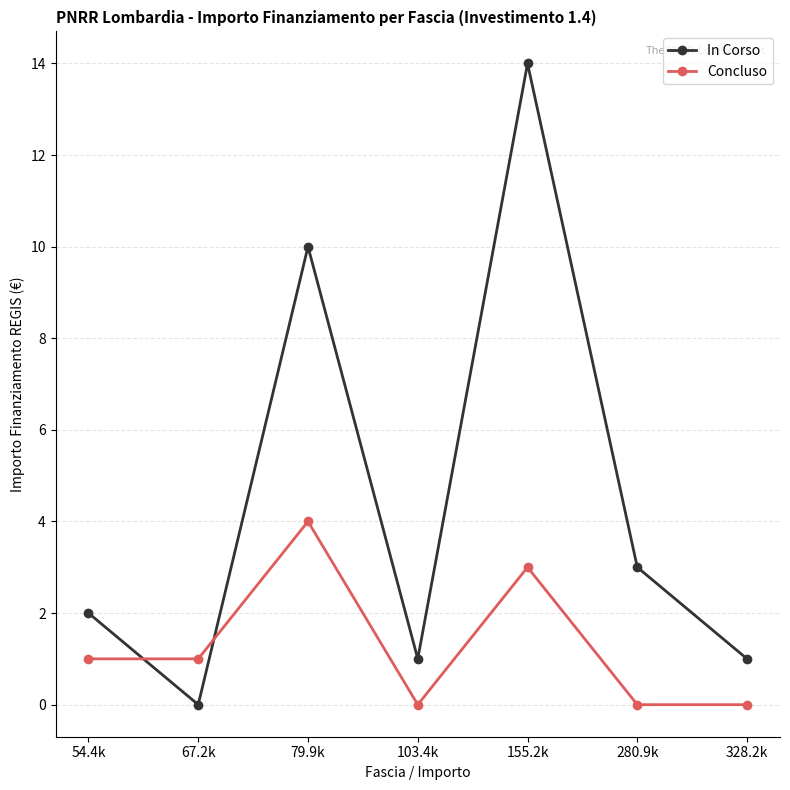

Is the value of Concluso at 79.9k greater than the value of In Corso at 103.4k?

Yes